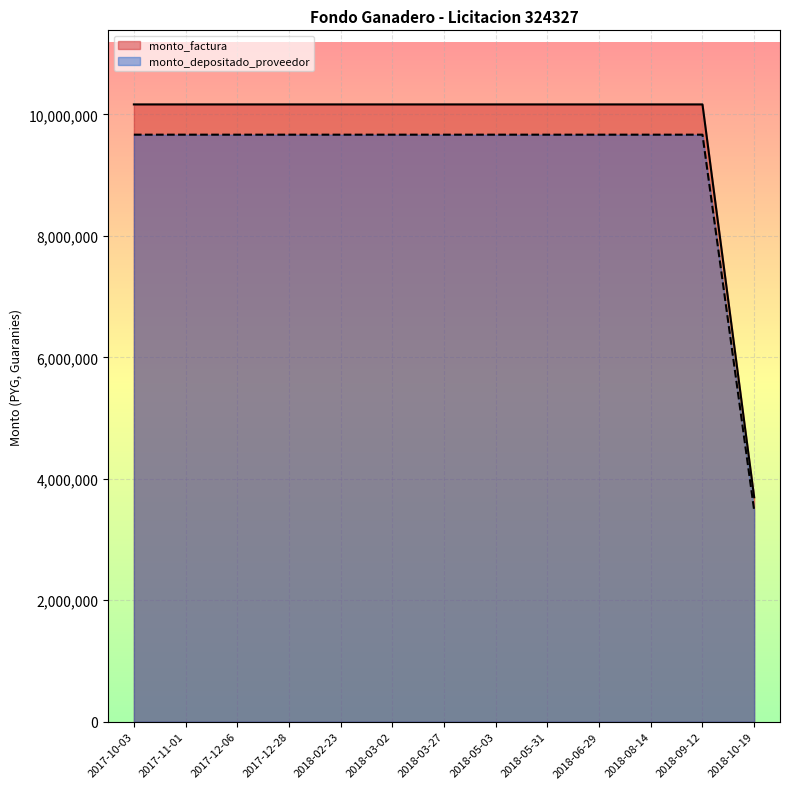

How many data points in monto_factura are less than 9667300?

1